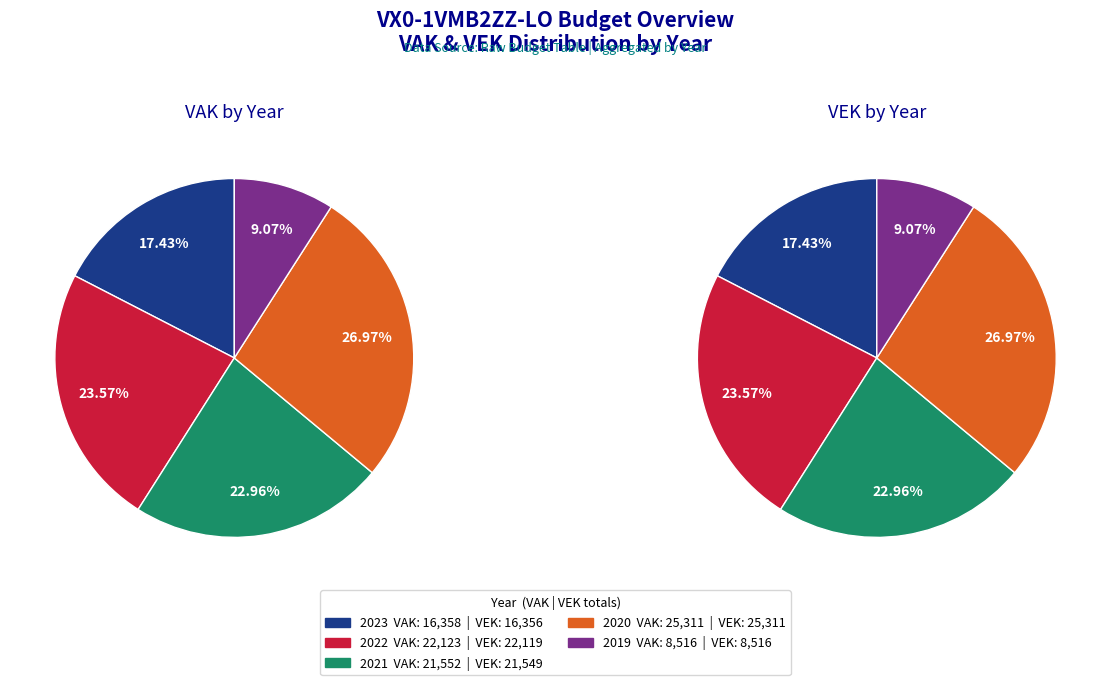

Is there any slice that represents more than half of the pie?

No